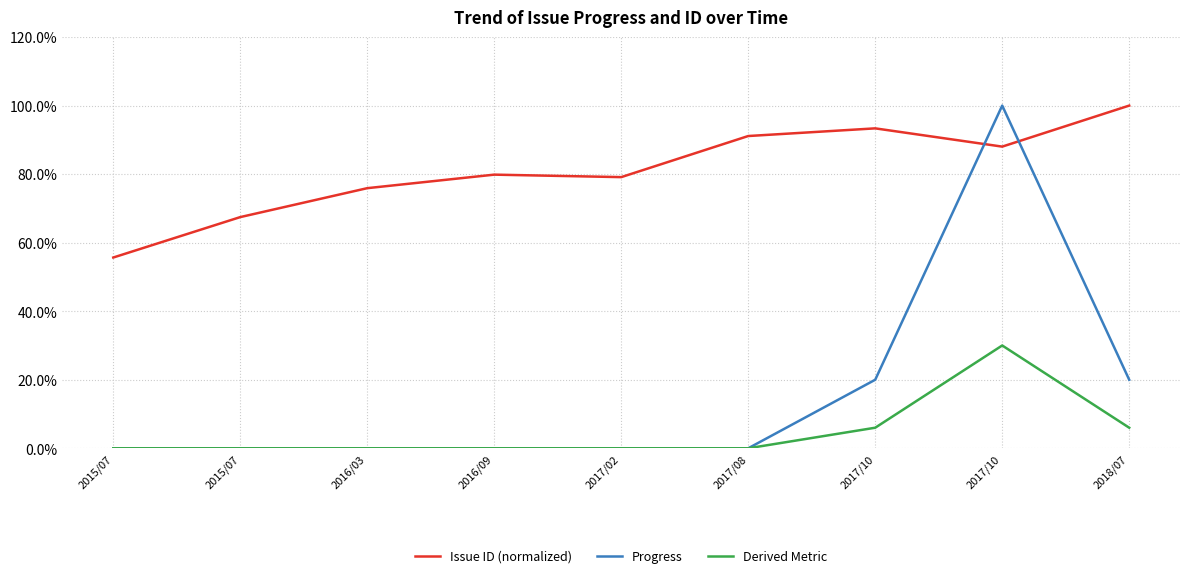

How many series are shown in this chart?

3